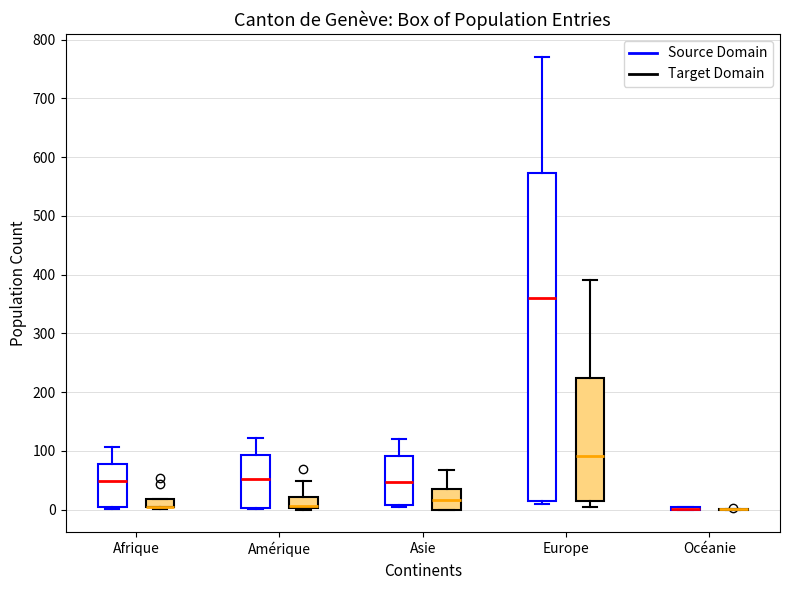

Which box is the tallest, from its lower edge to its upper edge?

Europe (Source Domain)